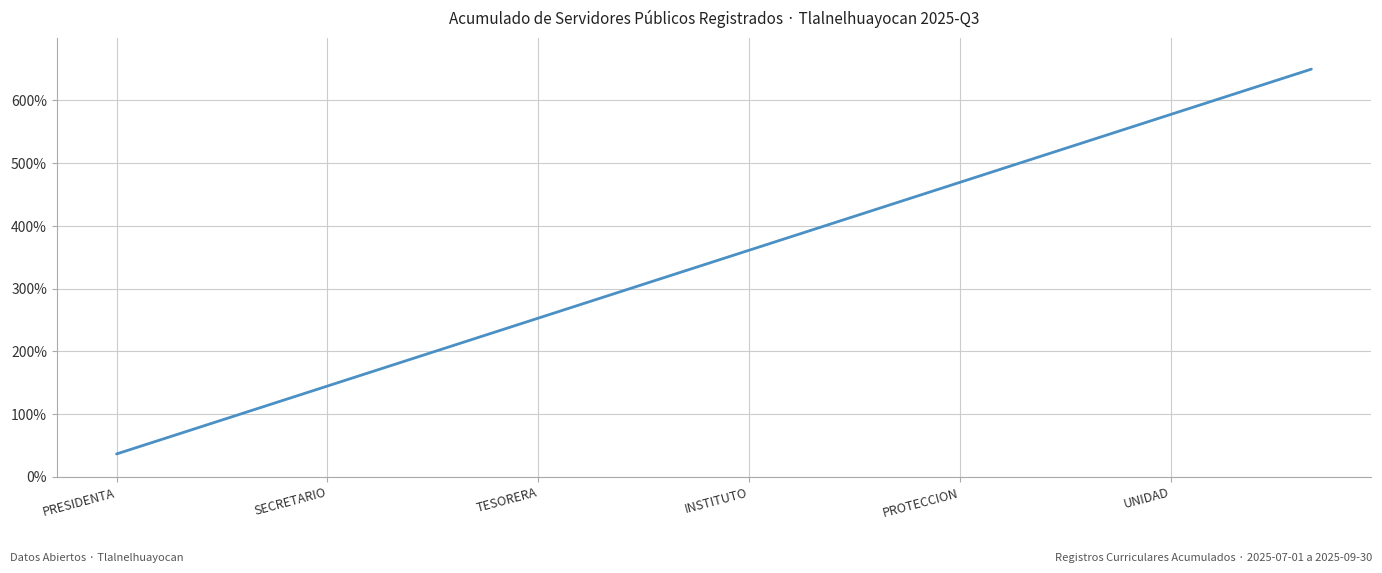

What is the smallest value displayed?

36.1